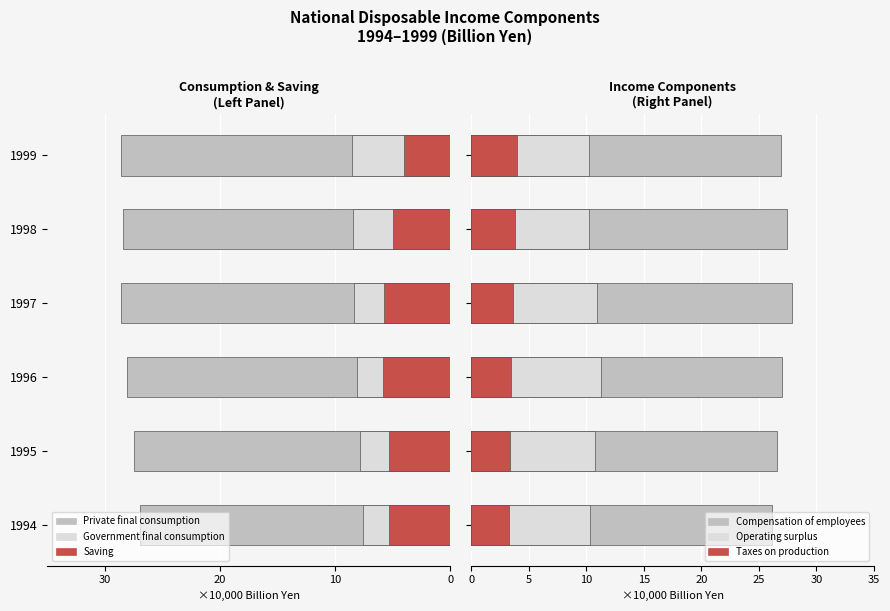

Which series has the largest range (max minus min)?

Saving